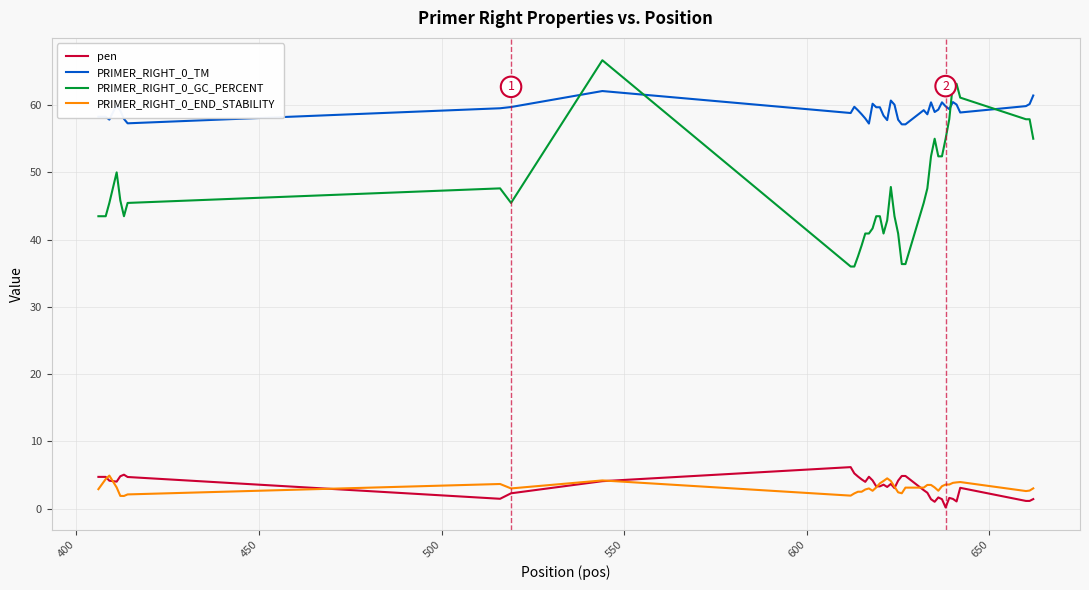

True or false: PRIMER_RIGHT_0_GC_PERCENT and PRIMER_RIGHT_0_END_STABILITY intersect in this chart.

False